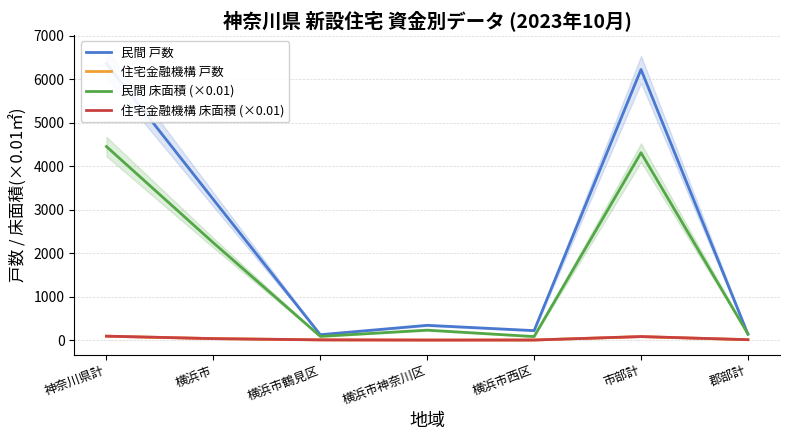

At which label is 民間 床面積 (×0.01) closest to 2267?

横浜市